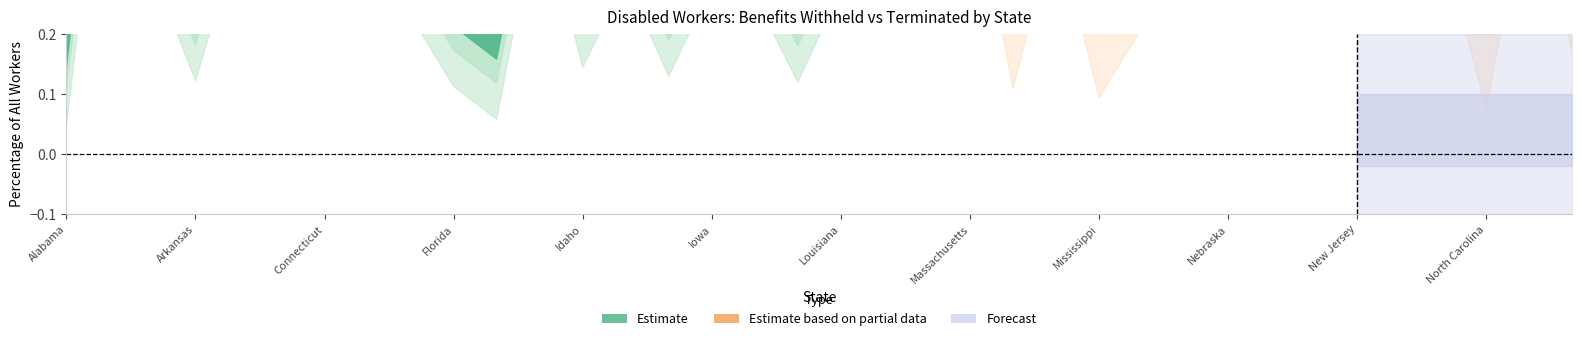

What is the value of the Percentage terminated point at the 10th from the left?

0.5